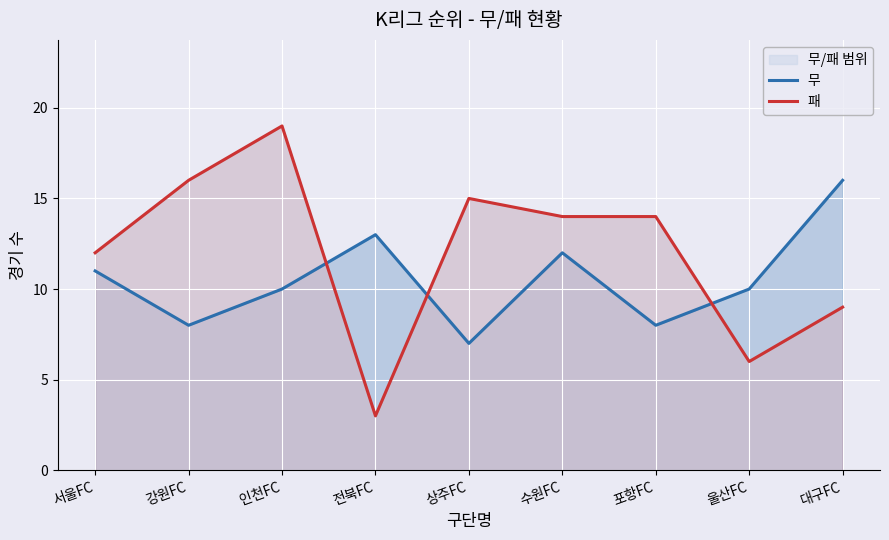

Reading left to right, list all the values displayed in this chart.

무: 11	8	10	13	7	12	8	10	16
패: 12	16	19	3	15	14	14	6	9